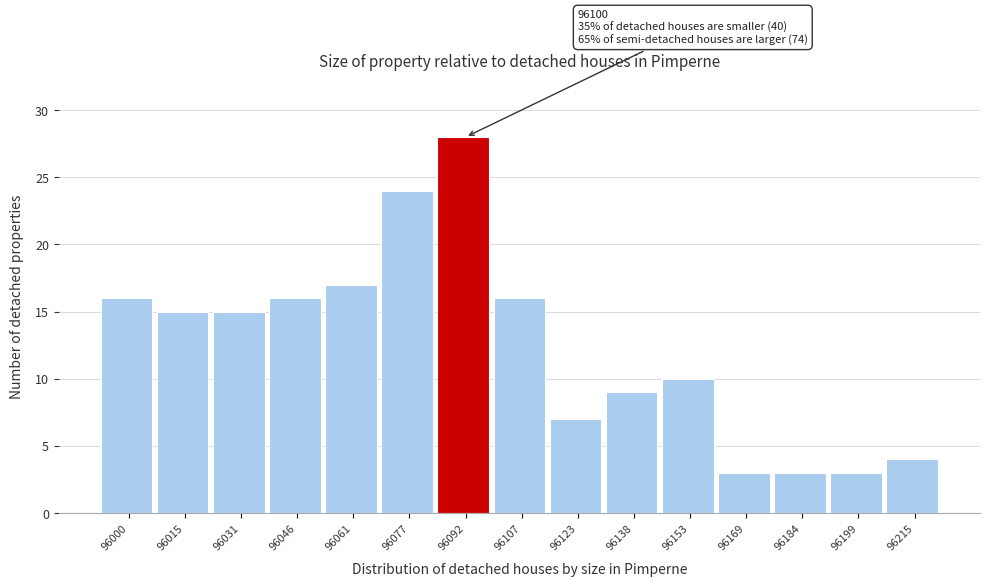

Reading right to left, what are all the values shown in this chart?

96215=4	96199=3	96184=3	96169=3	96153=10	96138=9	96123=7	96107=16	96092=28	96077=24	96061=17	96046=16	96031=15	96015=15	96000=16